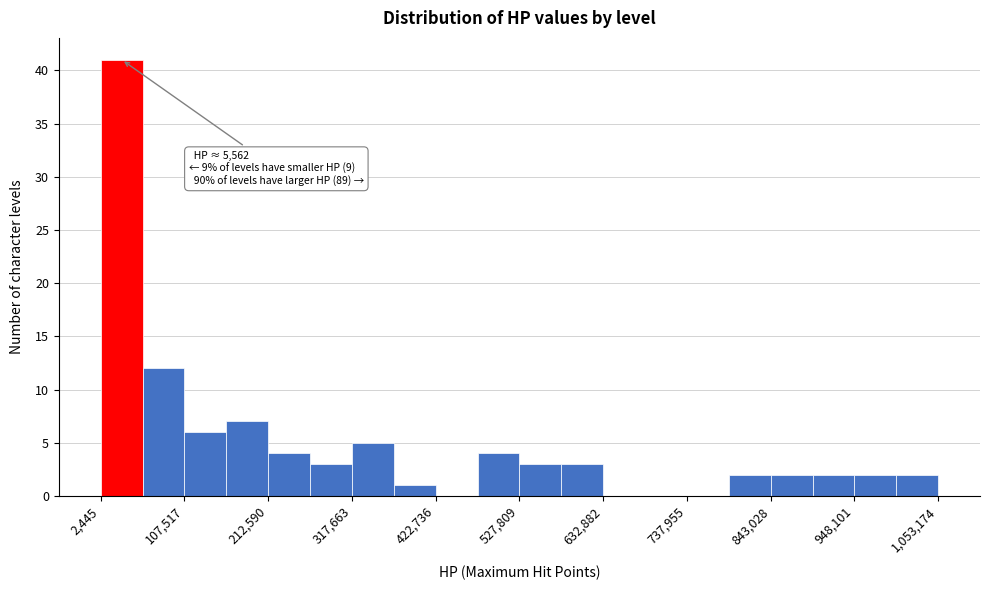

Read against the x-axis, roughly where is the centre of the tallest bar?

20000